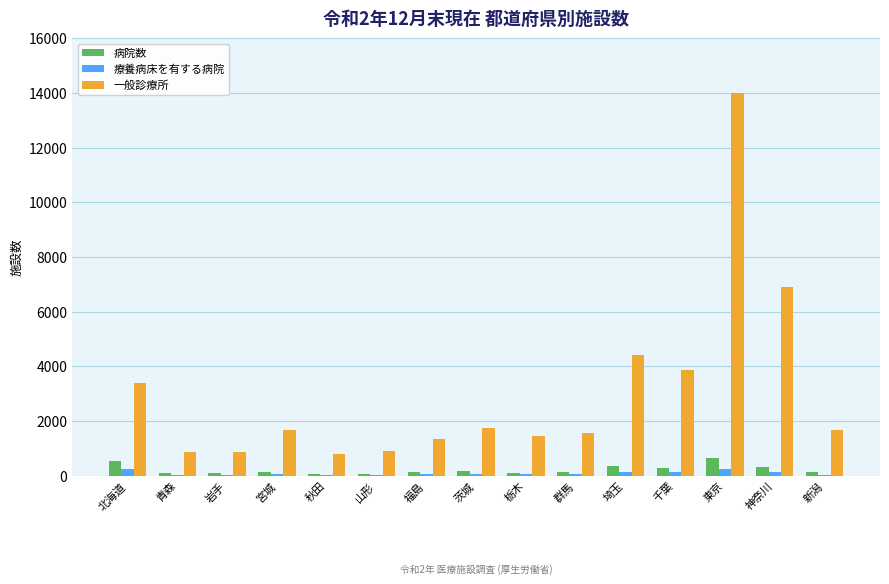

What is the highest value of the 病院数 series?

637